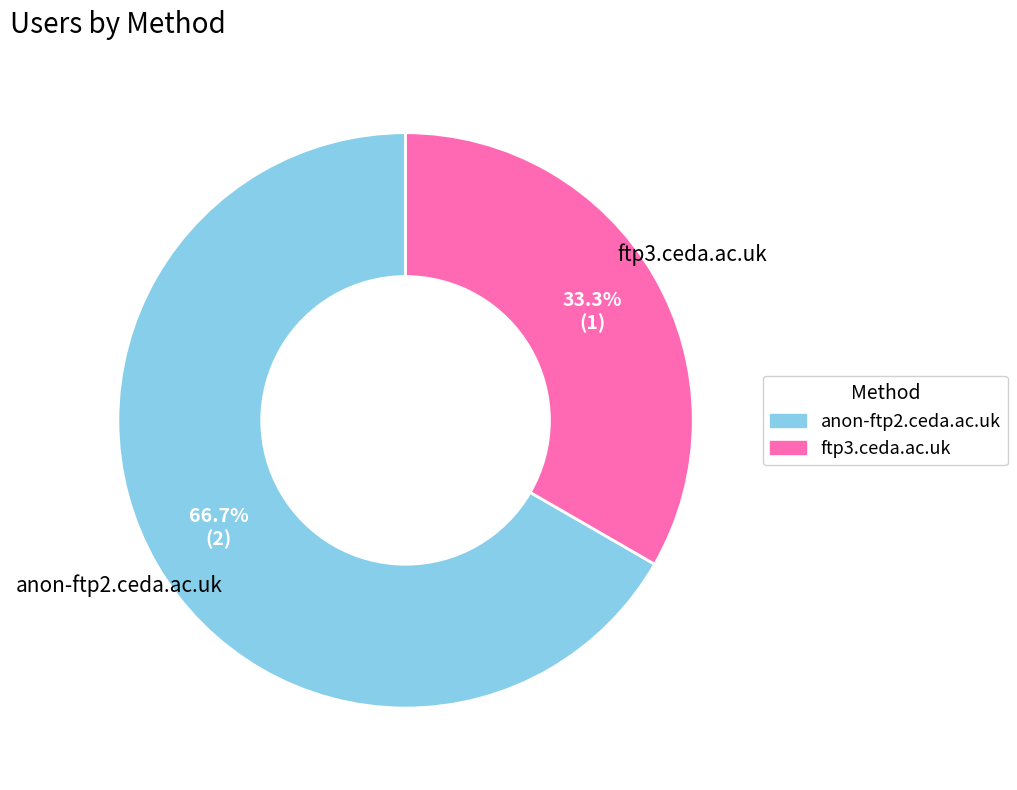

Count the number of slices in the pie.

2